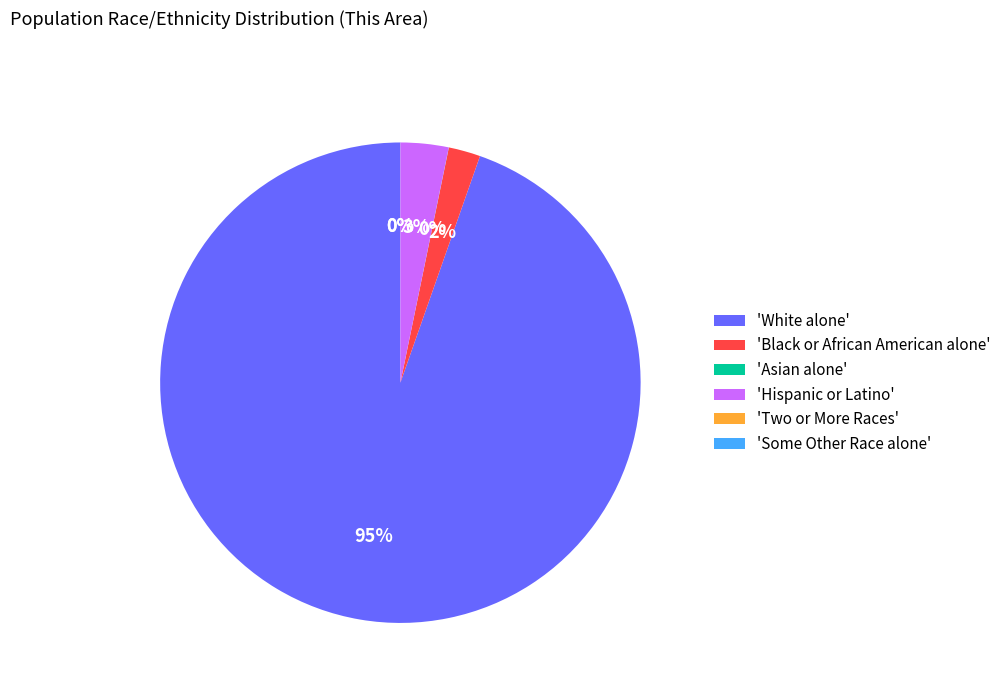

Is there any slice that represents more than half of the pie?

Yes